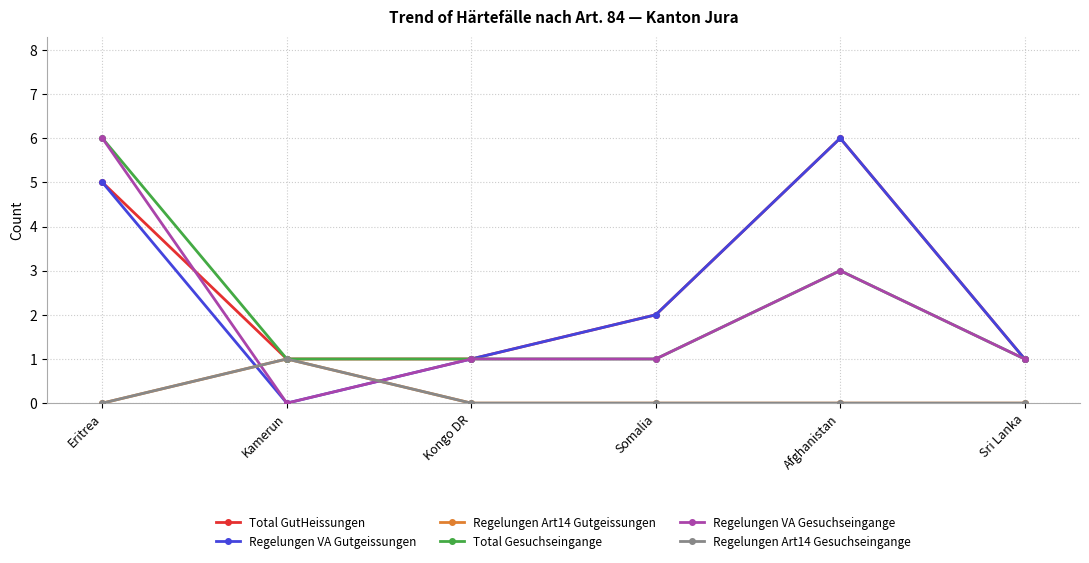

At which category is the sum across all series the highest?

Eritrea